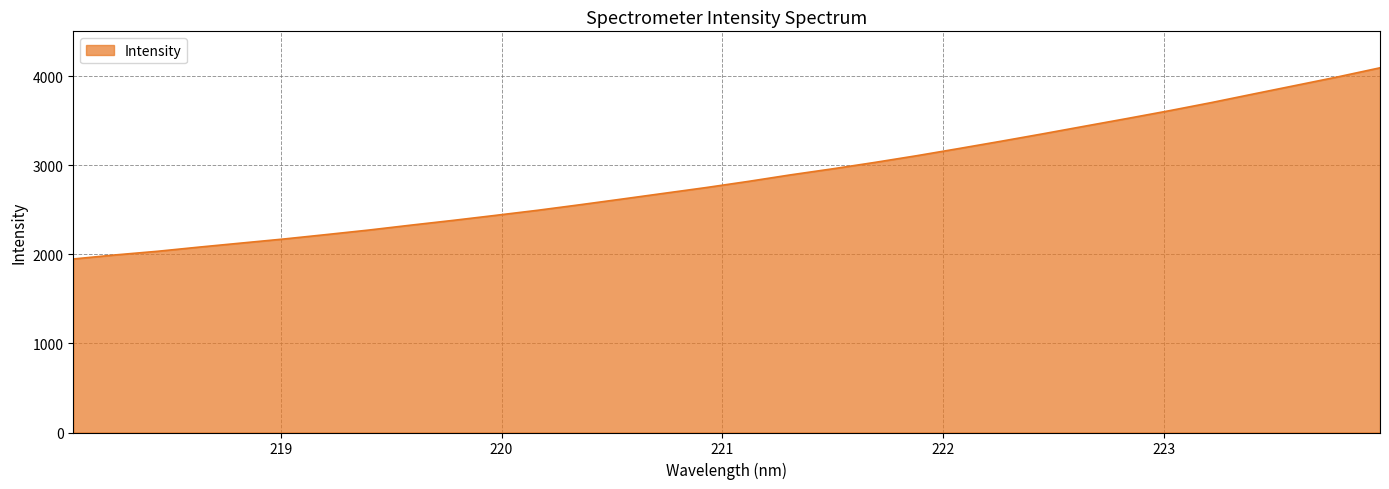

What is the greatest value displayed?

4092.2